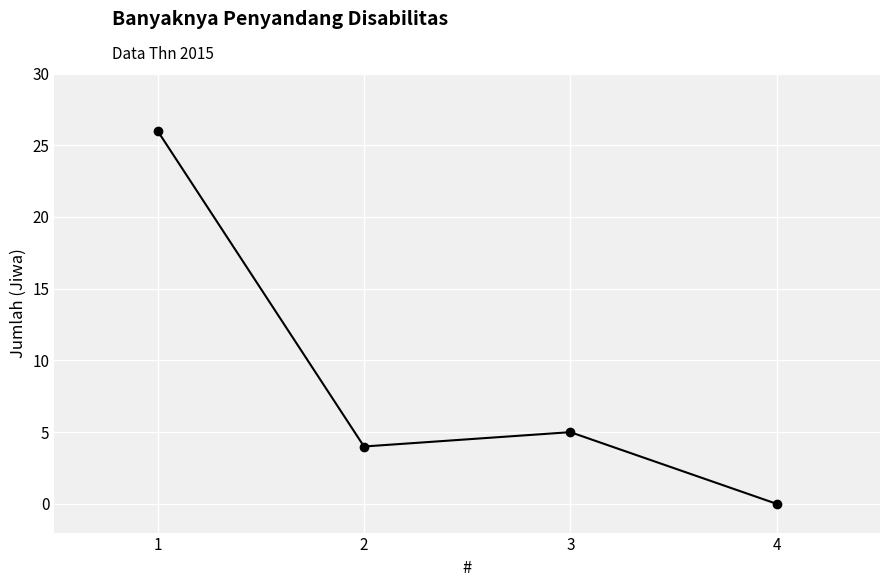

List the labels in order of value, smallest first.

4, 2, 3, 1